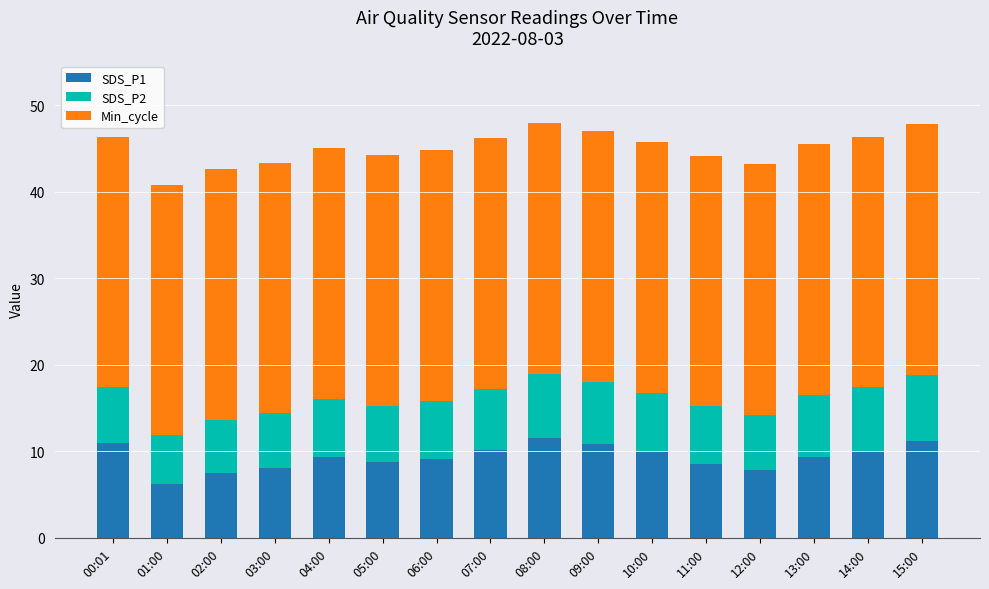

Is it true that SDS_P1 equals 8.8 at 05:00?

True